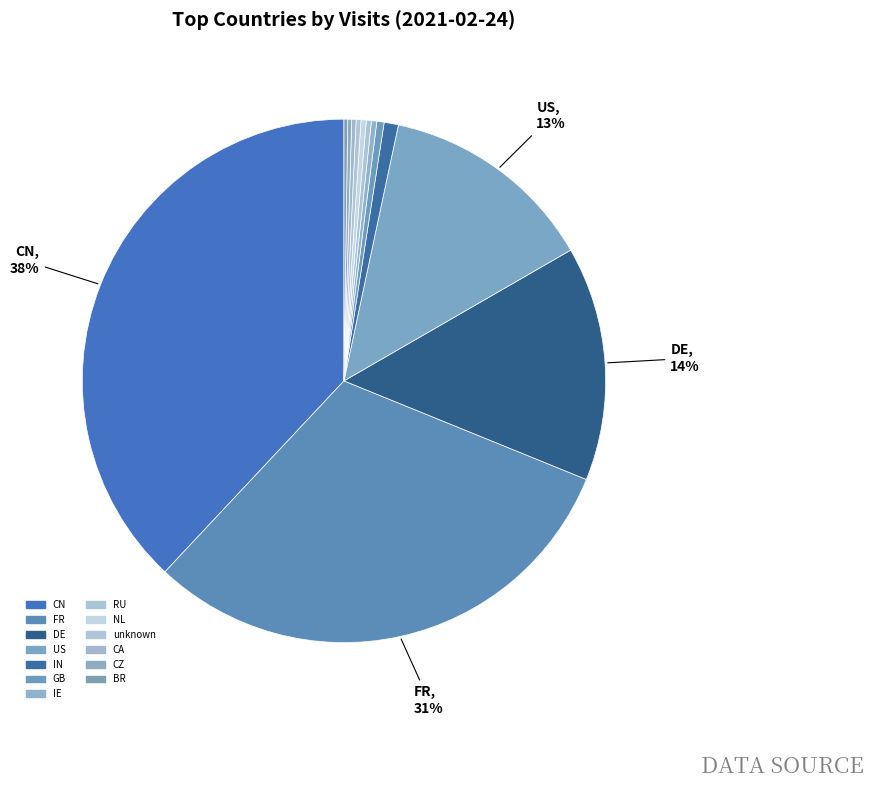

Which category has the biggest portion of the pie?

CN